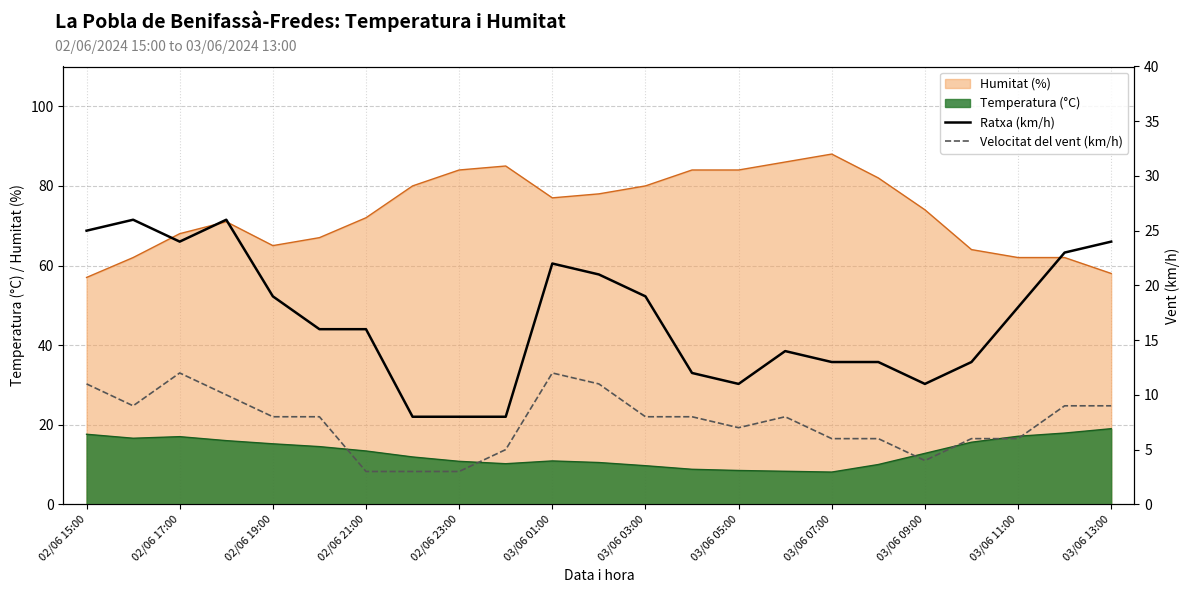

True or false: Temperatura (°C) and Humitat (%) intersect in this chart.

False